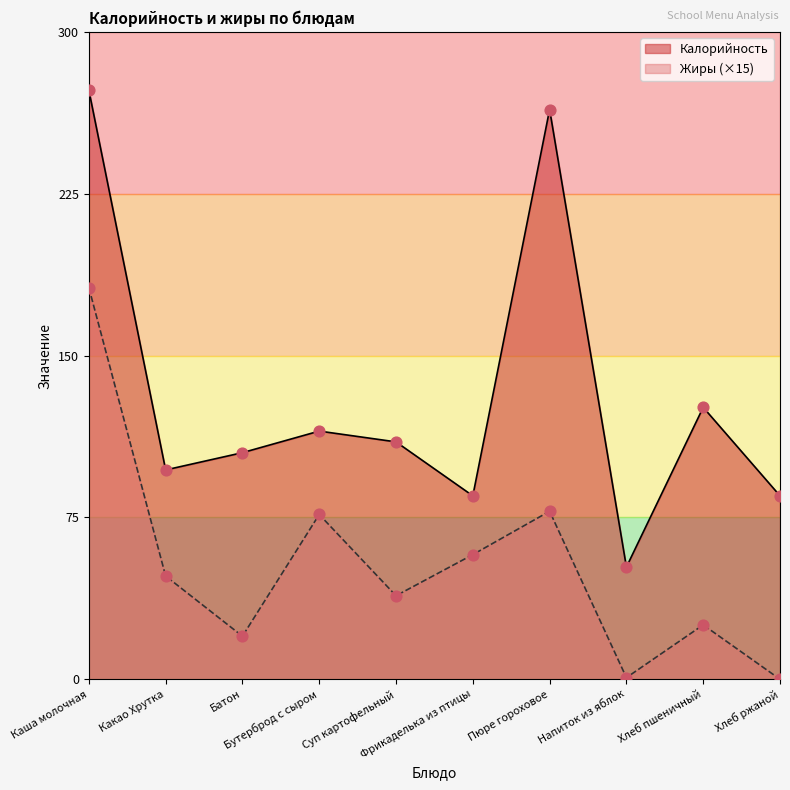

Which series has the largest total across all categories?

Калорийность